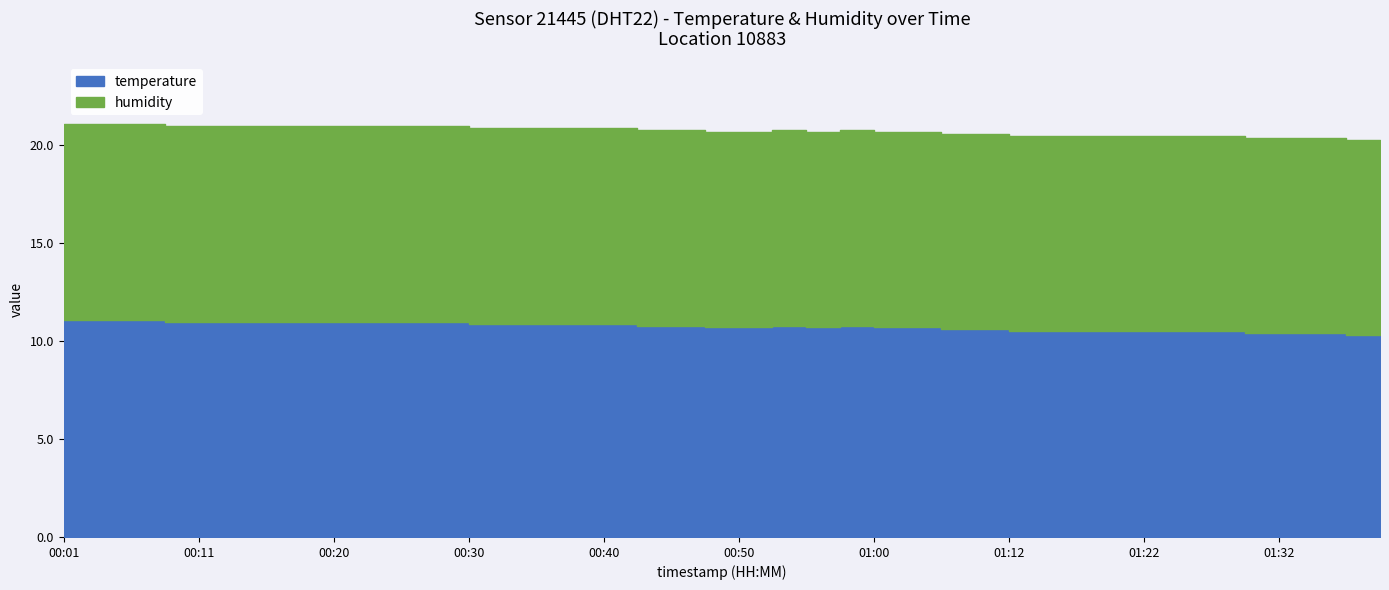

How many temperature values are between 10 and 11?

37